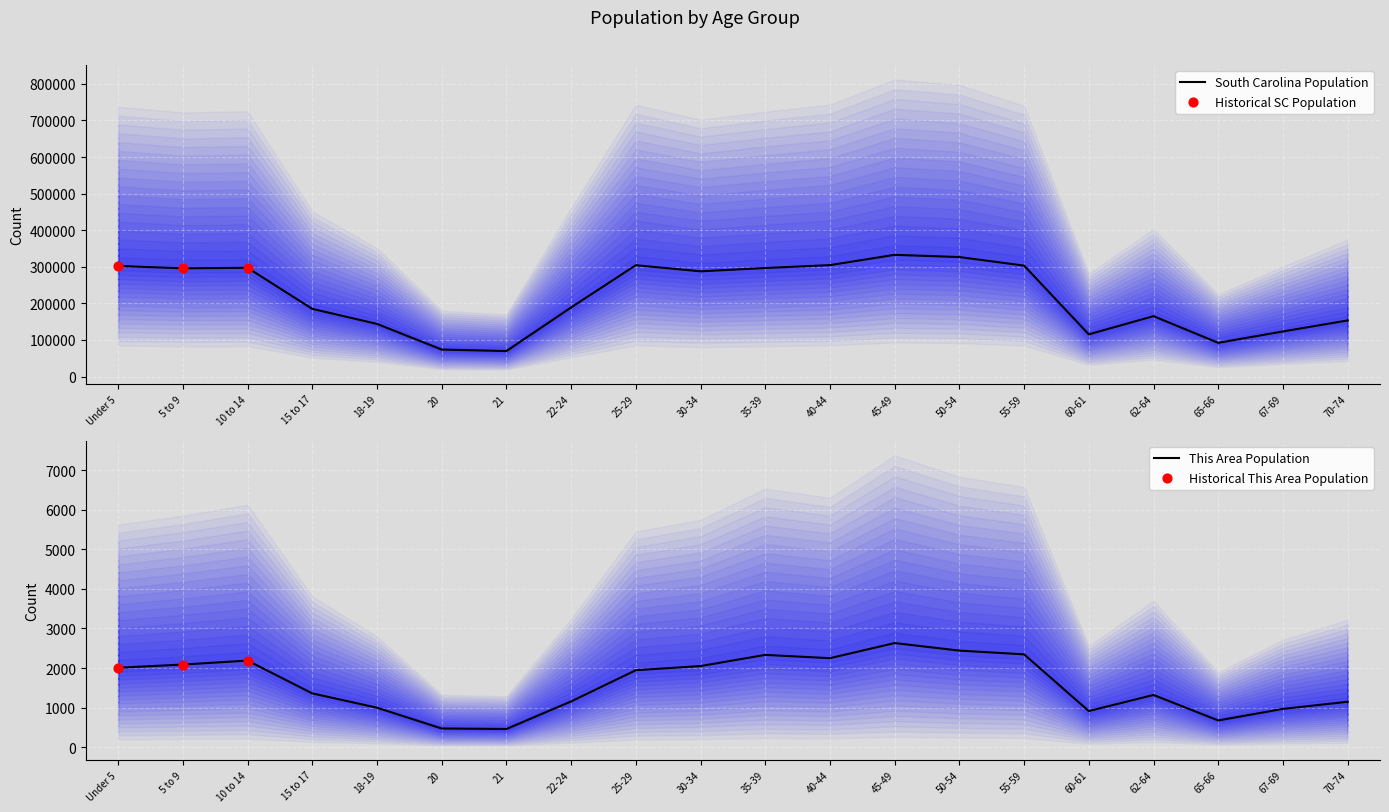

At how many categories does at least one series exceed 230665?

10